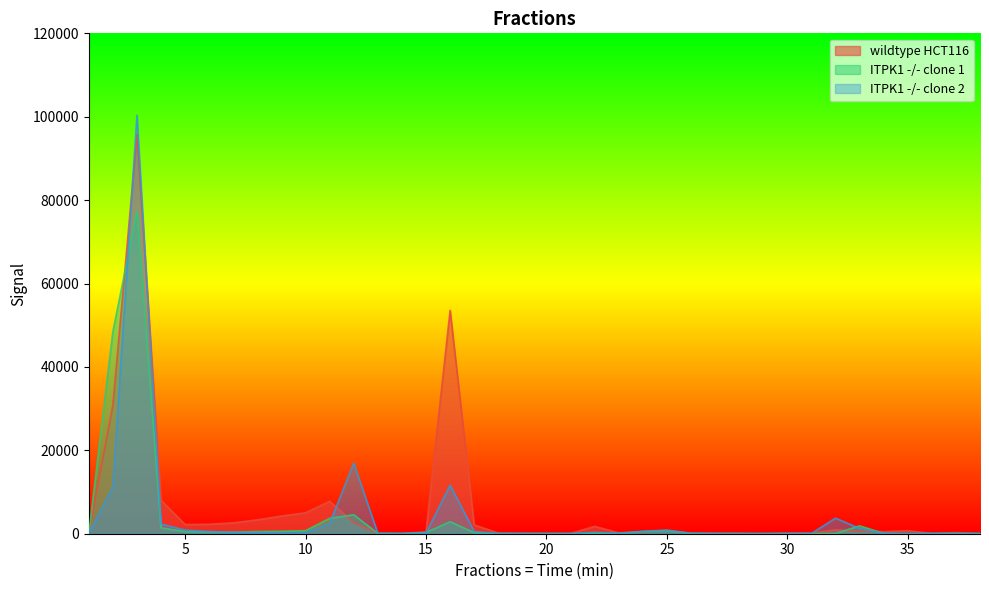

Is it true that wildtype HCT116 equals 57.1 at 28?

False